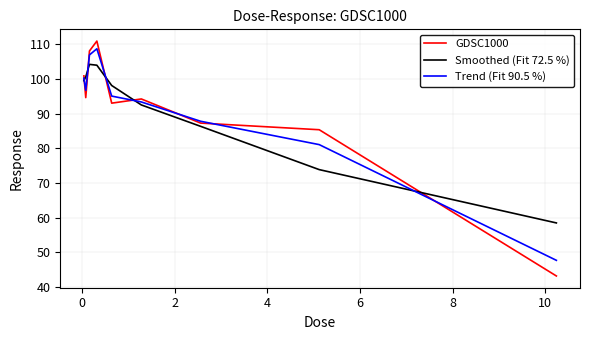

What is the difference between the maximum and minimum values in the Trend (Fit 90.5 %) series?

61.0